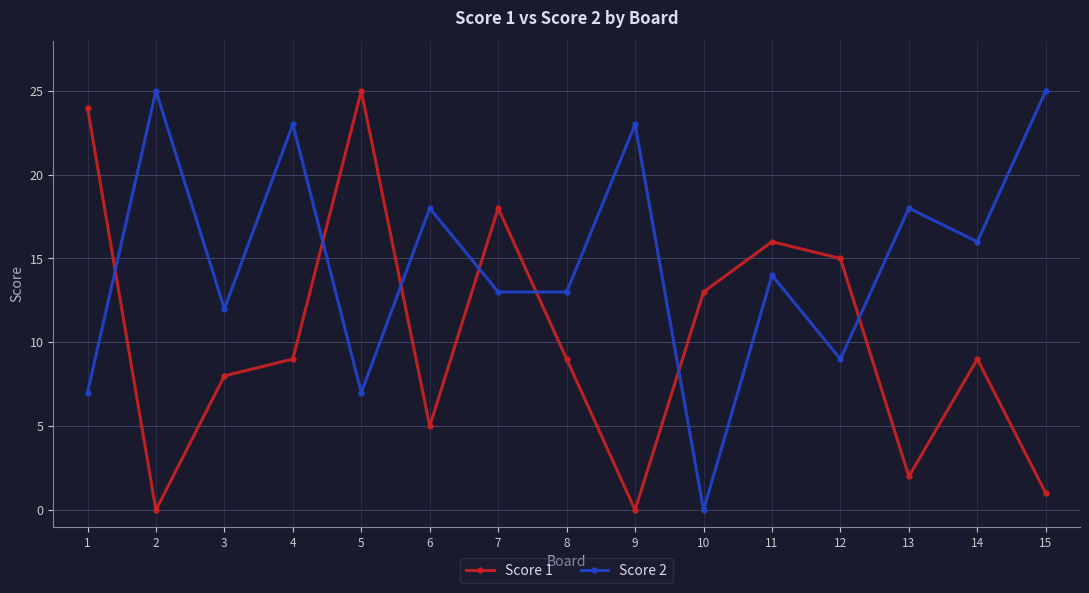

List the series in order of their overall mean, highest first.

Score 2, Score 1